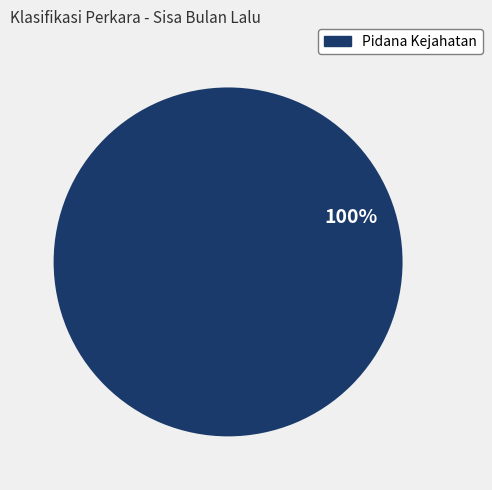

The Pidana Kejahatan slice represents 100% of the pie. True or false?

True